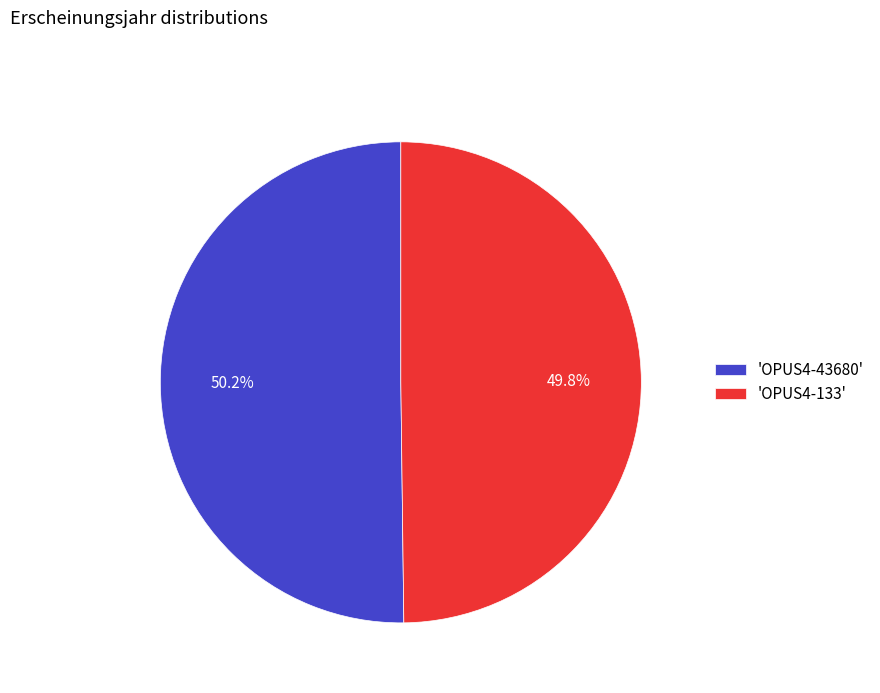

Does any single category account for the majority?

Yes